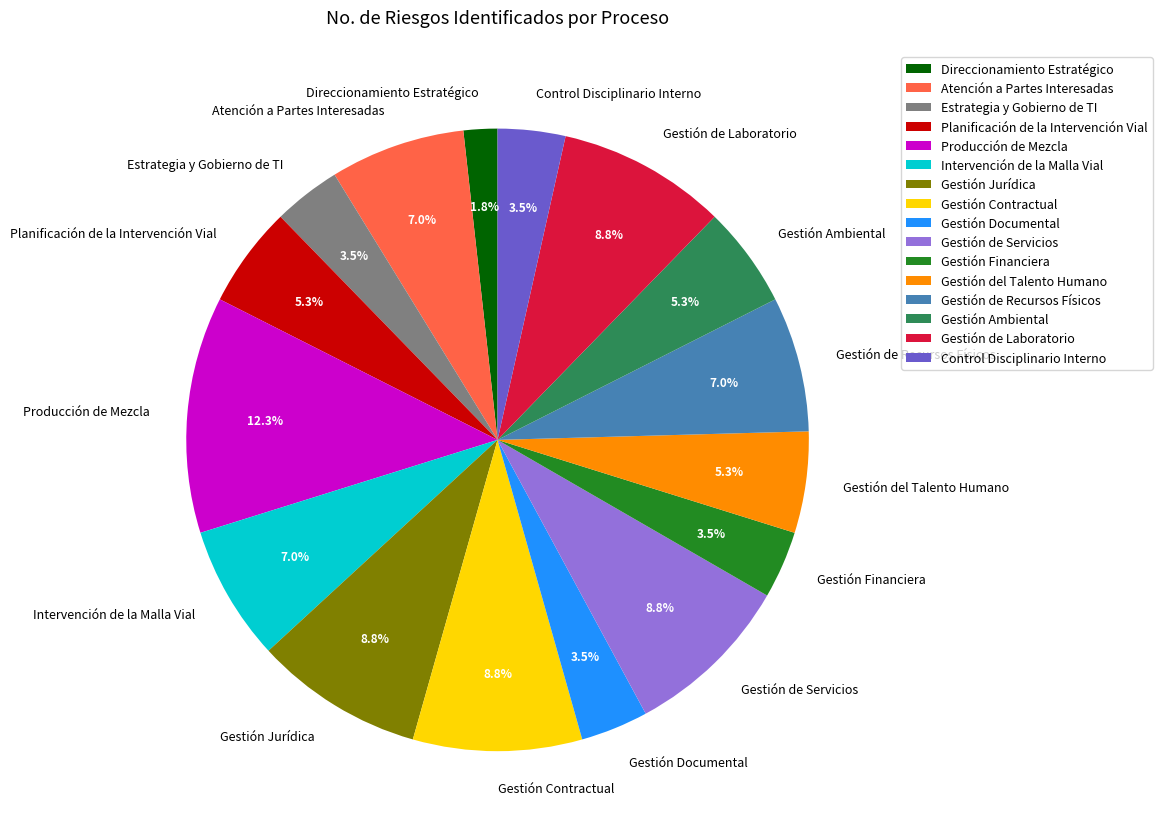

Is Planificación de la Intervención Vial the majority of the pie?

No